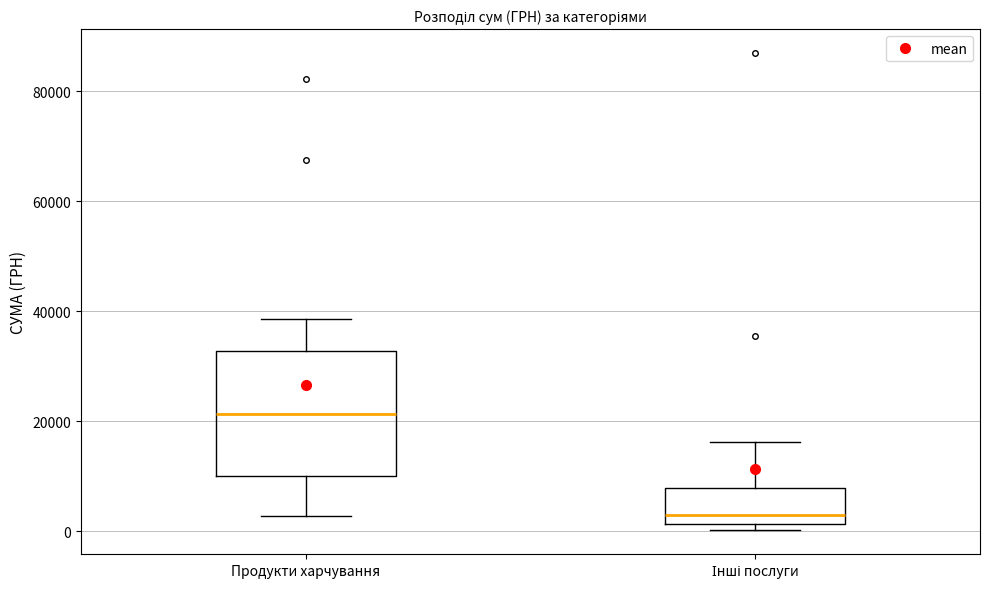

Reading left to right, transcribe this box plot: for each box, give where its median line is, the range the box spans, and where its two whiskers end, as read against the y-axis. The values are not printed on the chart, so give them approximately, as read against the axis.

Продукти харчування: median 22000, box 10000 to 32000, whiskers 2000 to 38000
Інші послуги: median 4000, box 2000 to 8000, whiskers 0 to 16000